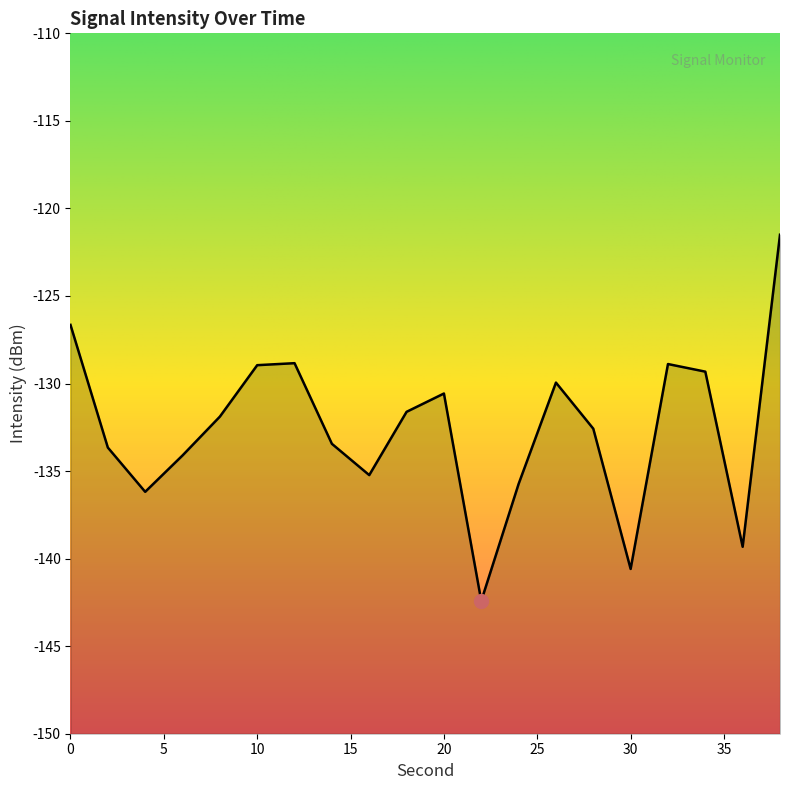

List the labels in order of value, largest first.

38, 0, 12, 32, 10, 34, 26, 20, 18, 8, 28, 14, 2, 6, 16, 24, 4, 36, 30, 22